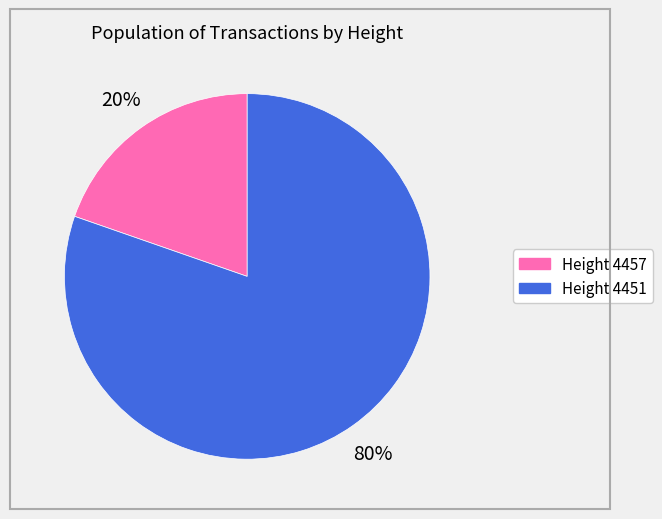

Is there a majority slice in this chart?

Yes